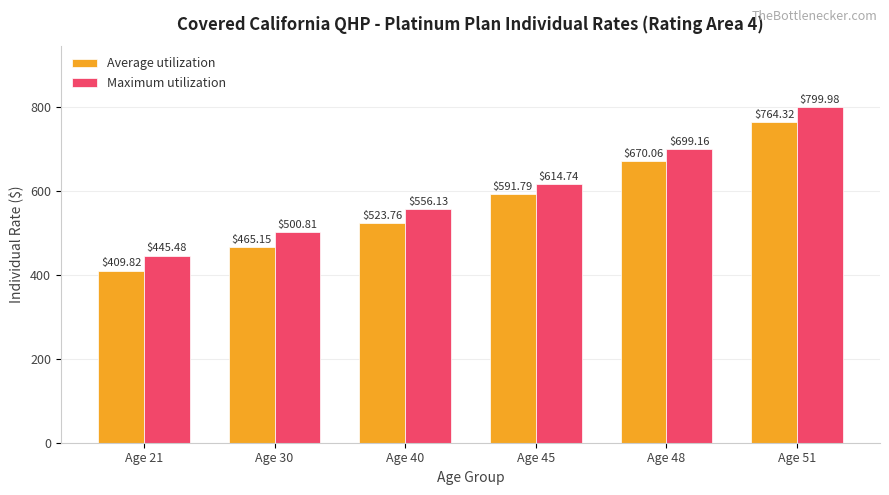

Rank the series at Age 21 from highest to lowest value.

Maximum utilization, Average utilization